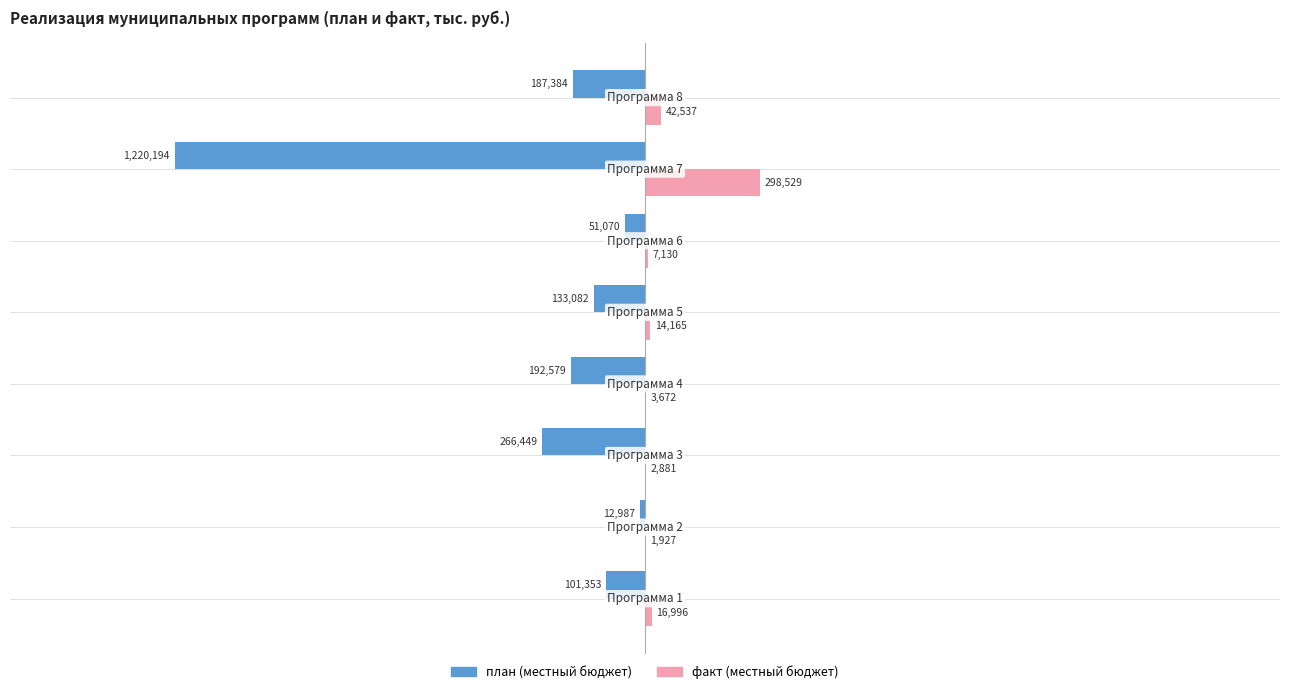

Which series has the largest total across all categories?

факт (местный бюджет)